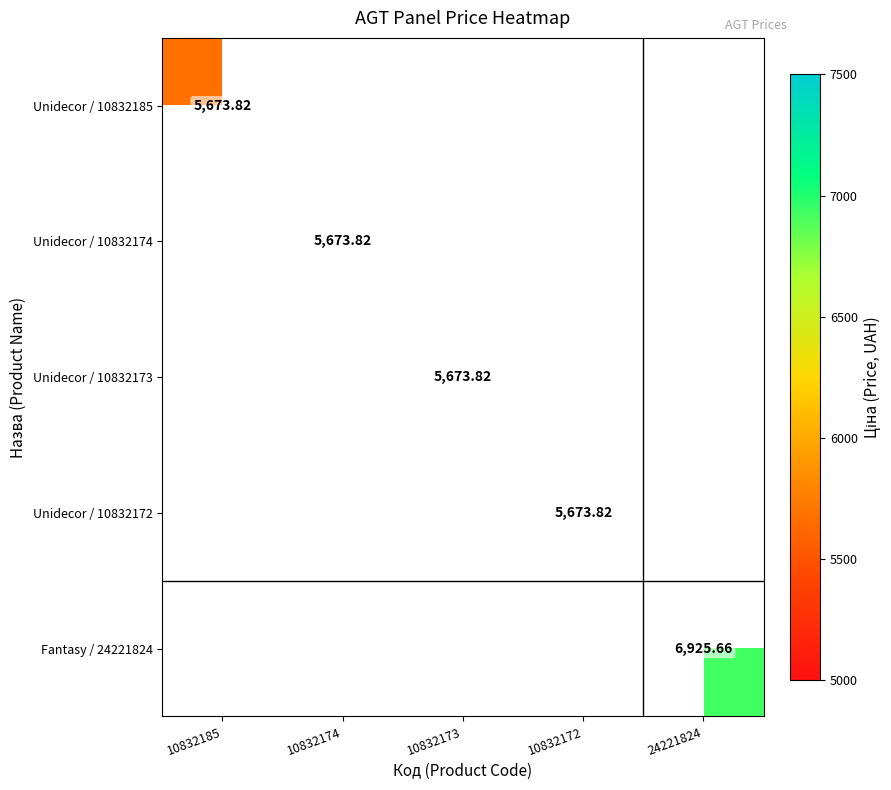

How many series are shown in this chart?

5